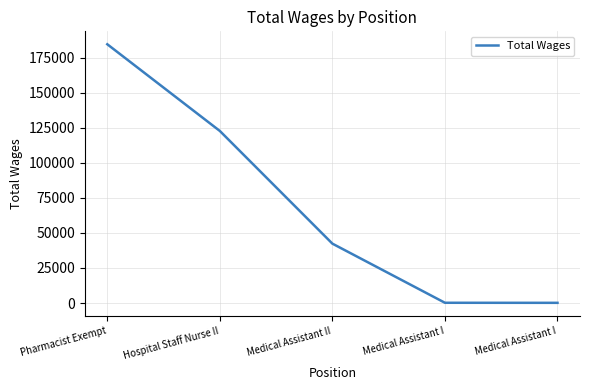

How many values are below 42391?

2